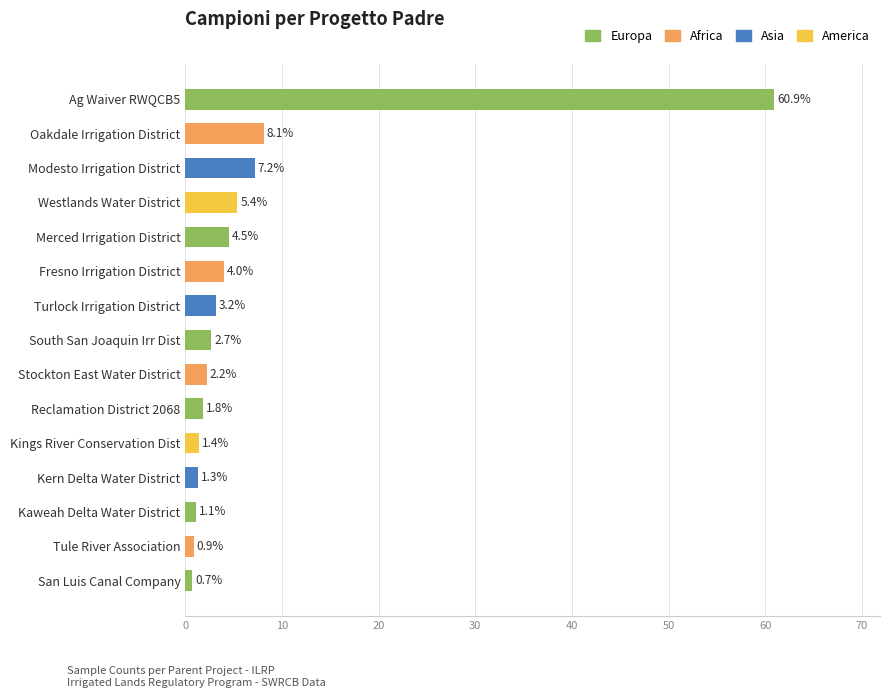

Reading bottom to top, list all the values displayed in this chart.

0.7	0.9	1.1	1.3	1.4	1.8	2.2	2.7	3.2	4.0	4.5	5.4	7.2	8.1	60.9